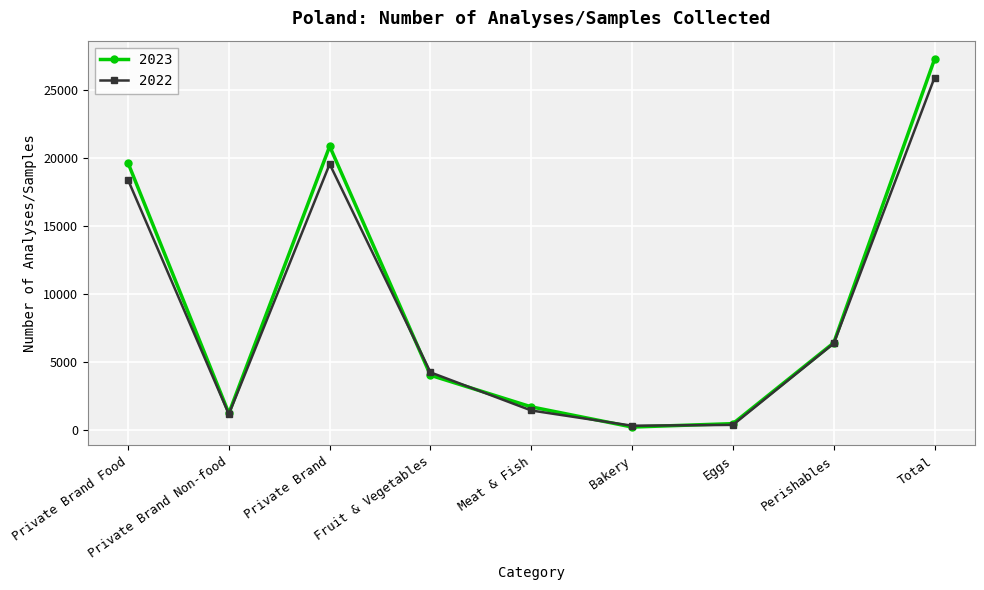

What is the label of the 6th point from the left?

Bakery